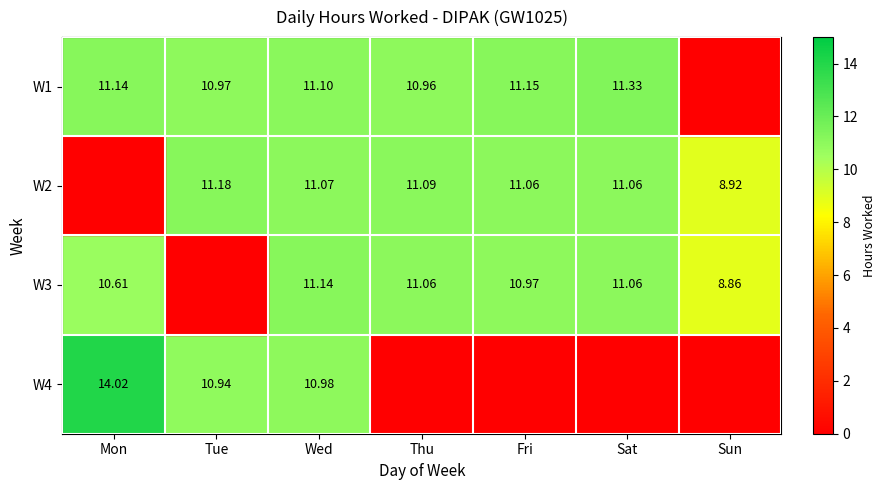

How many series are shown in this chart?

4